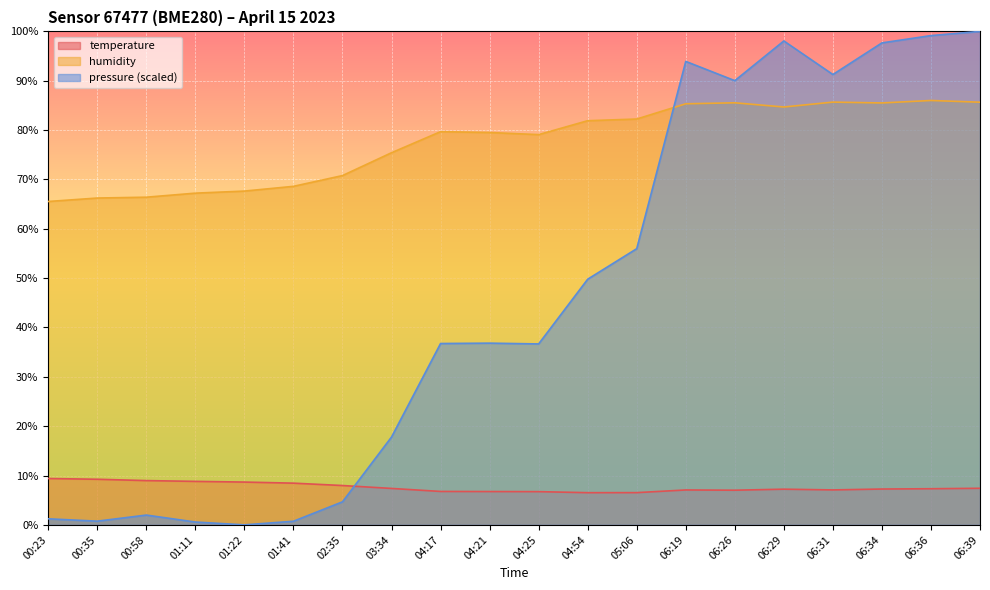

True or false: pressure has a value of 36.8 at 04:21.

True